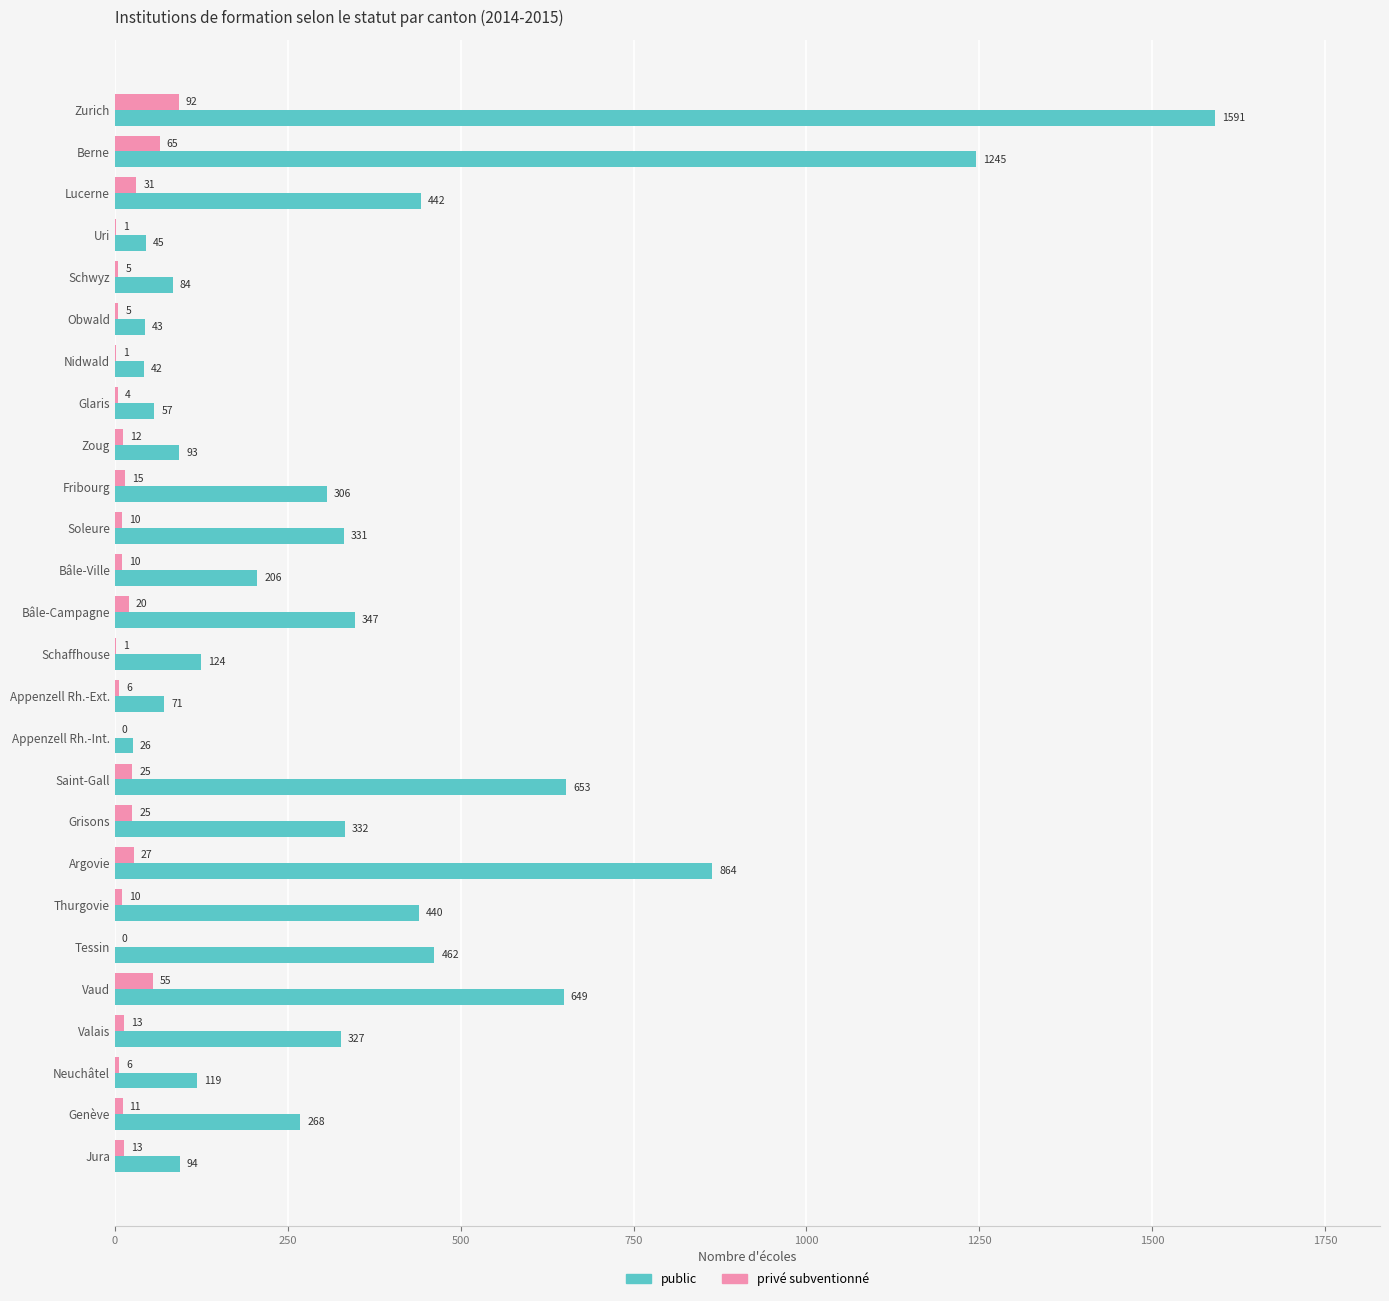

How many distinct data groups are displayed?

2